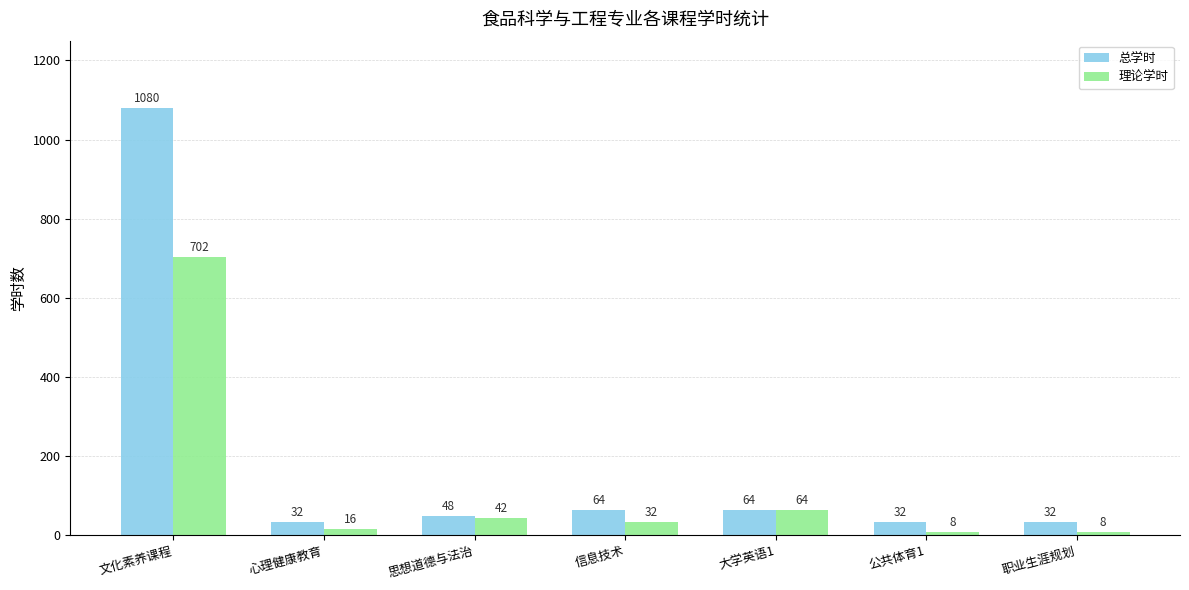

Does the chart contain any negative values?

No